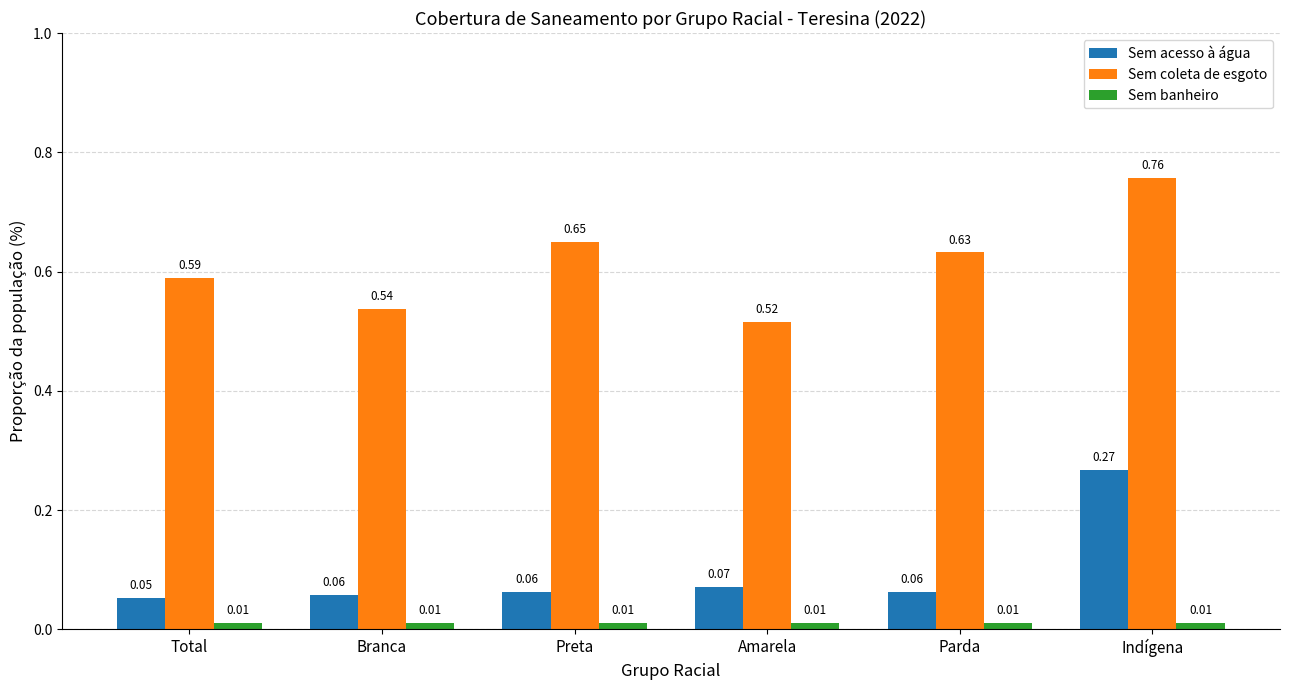

List the series in order of their peak value, highest first.

Sem coleta de esgoto, Sem acesso à água, Sem banheiro